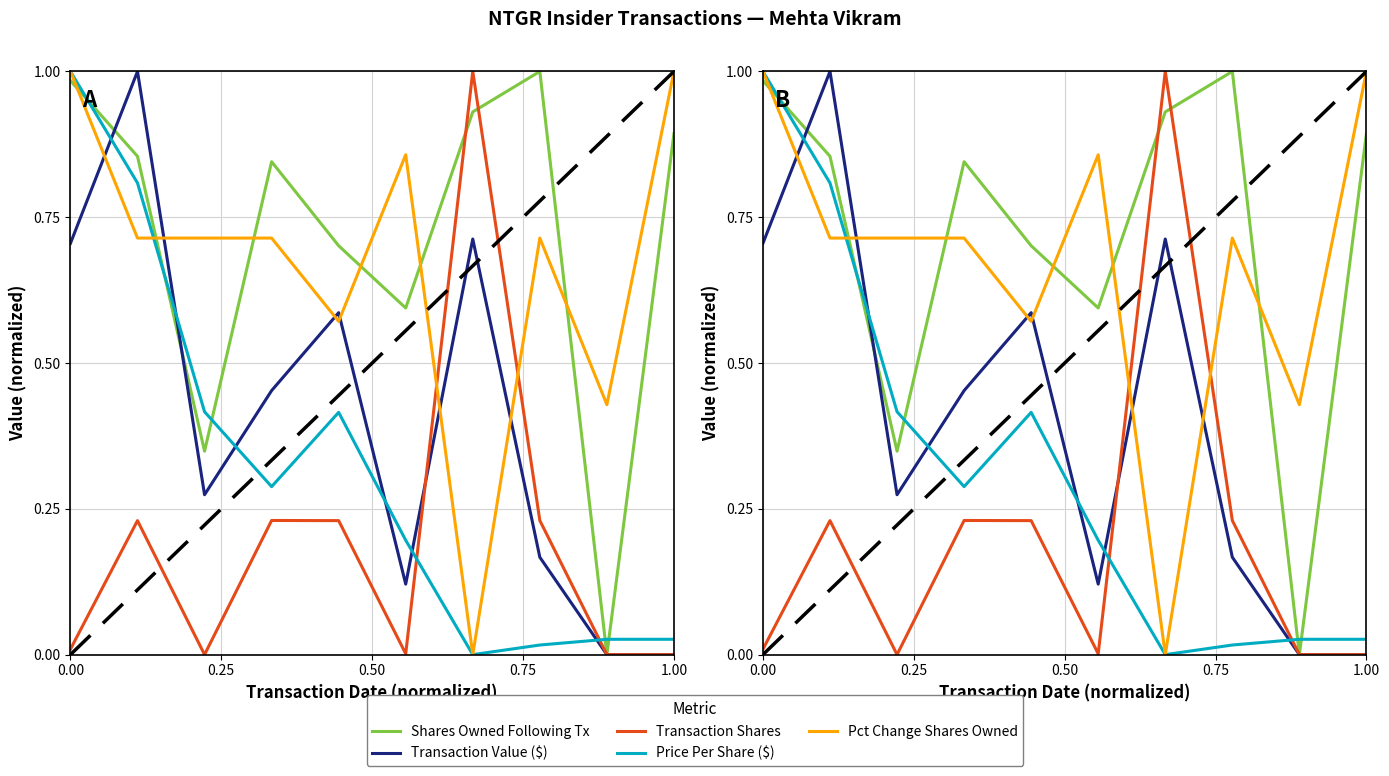

True or false: transactionValue has a value of -0.6 at 1.00.

False